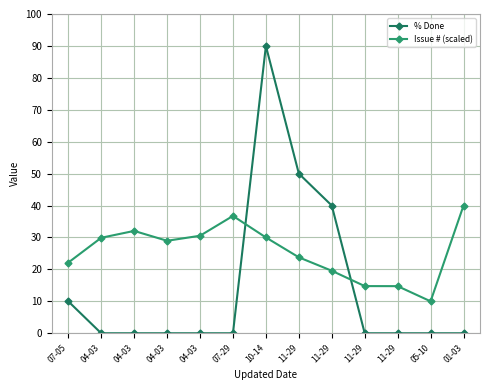

How many values in the Issue # (scaled) series are below 28?

6